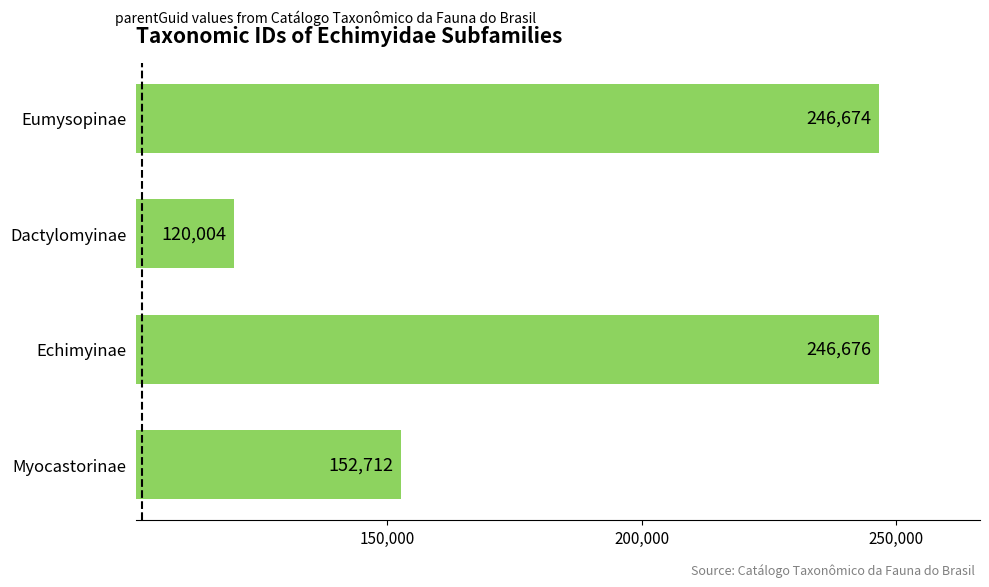

Are the bars horizontal?

Yes